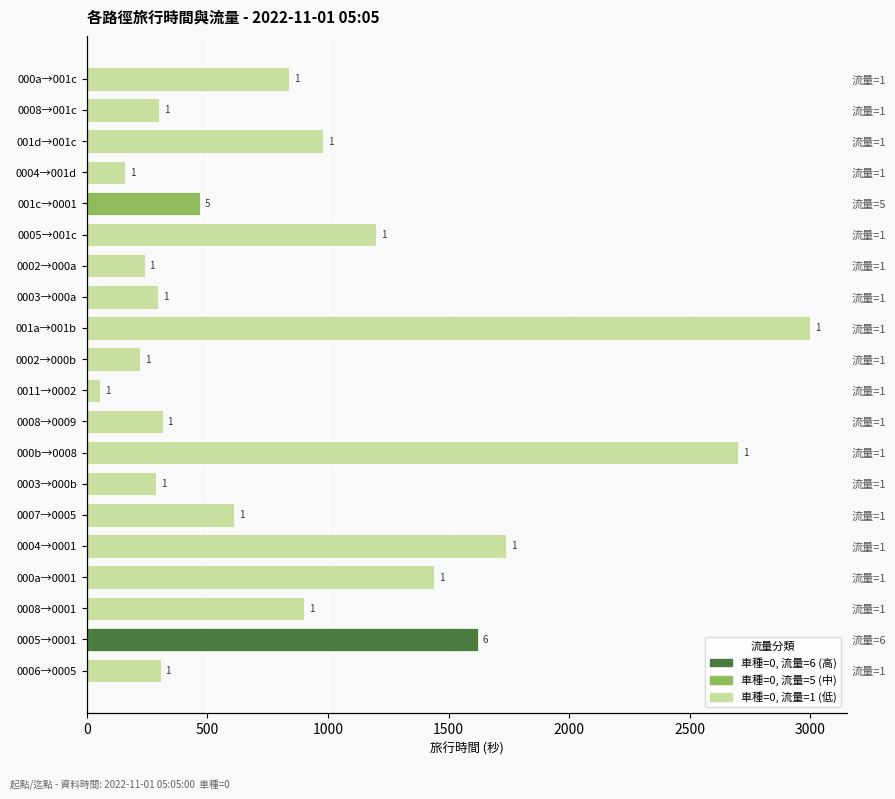

What is the sum of the values at 000a→0001 and 0007→0005?

2050